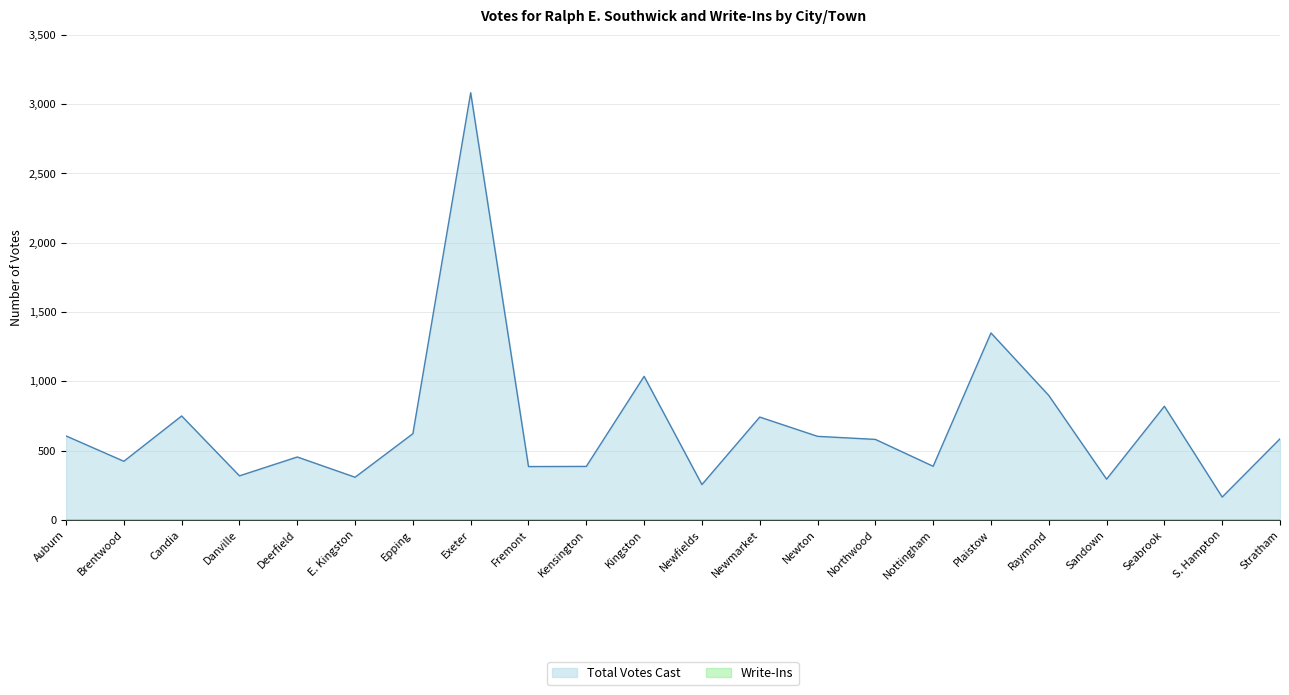

How many lines are shown in the chart?

2